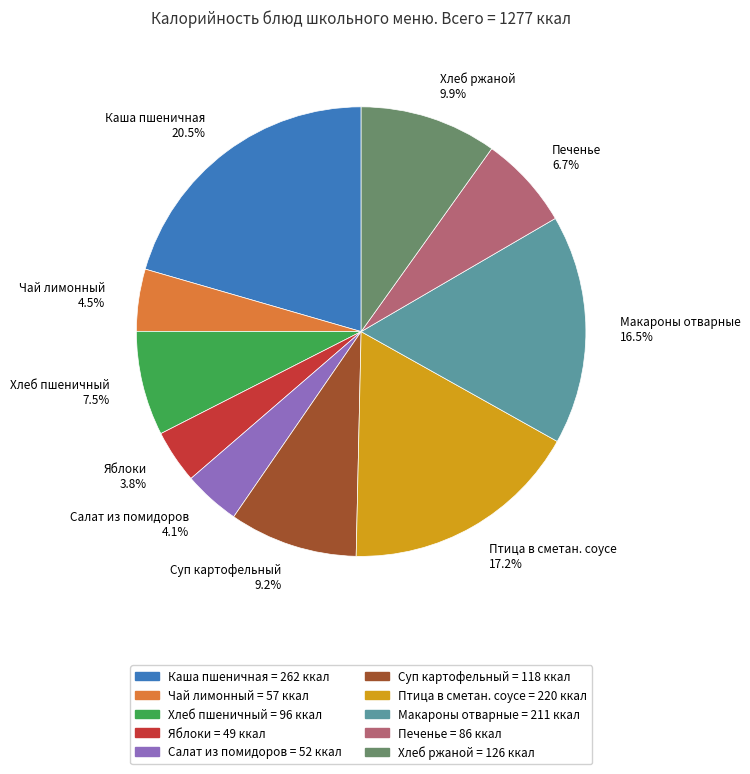

How many segments does this pie chart have?

10